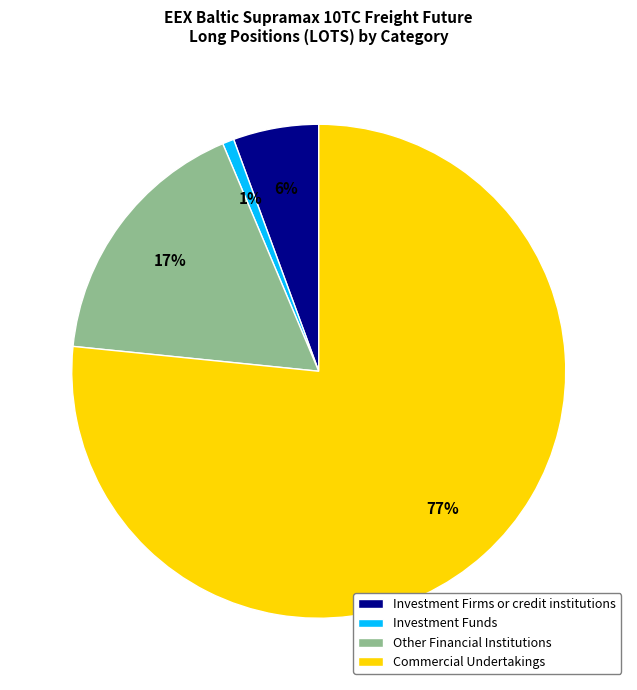

Is Commercial Undertakings the majority of the pie?

Yes